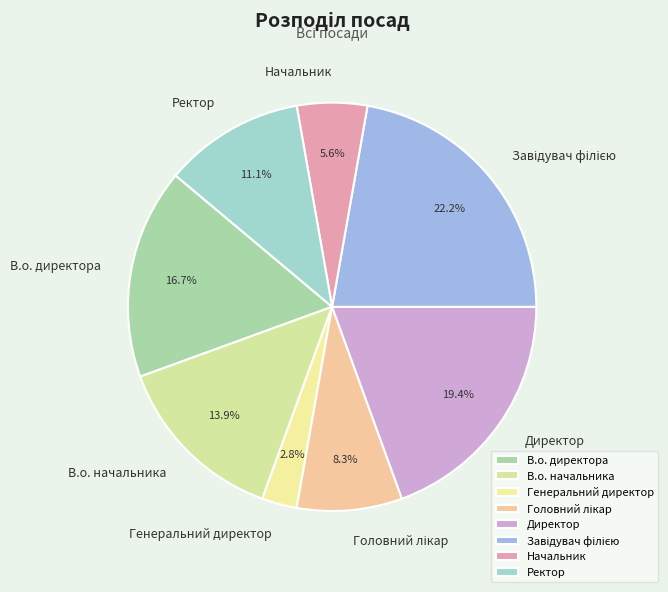

Is there a majority slice in this chart?

No